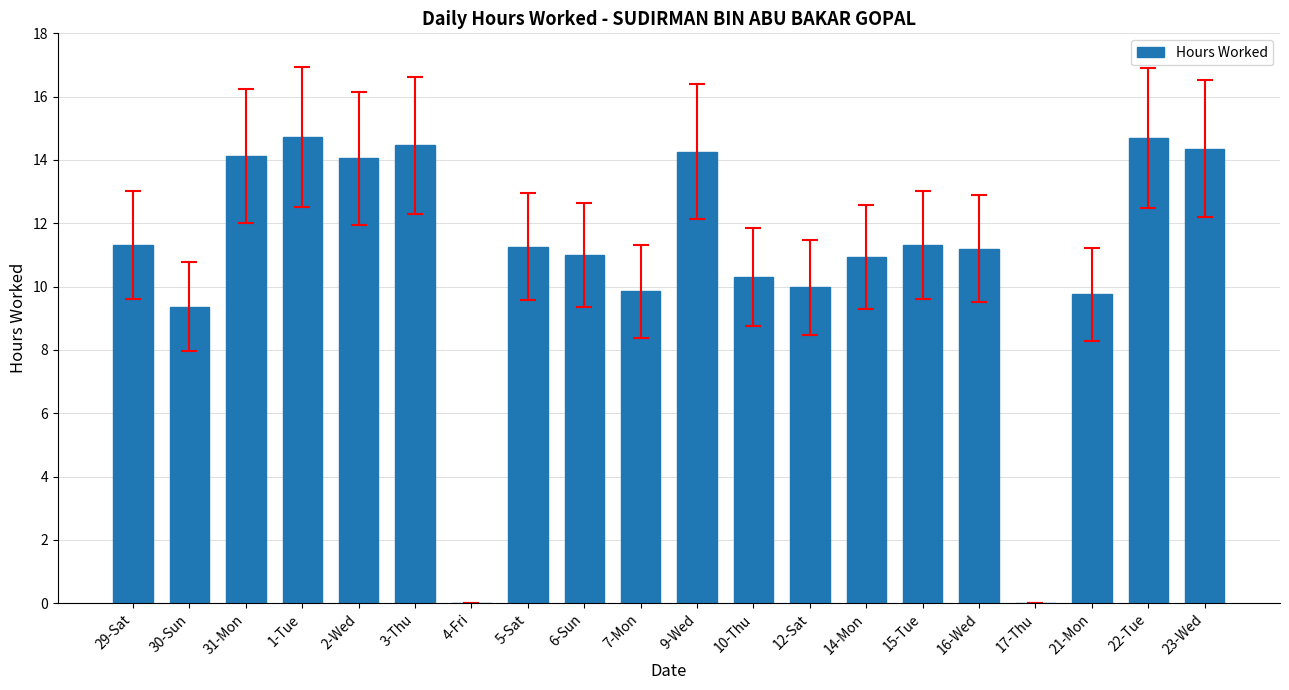

What is the sum of the values at 22-Tue and 16-Wed?

25.9